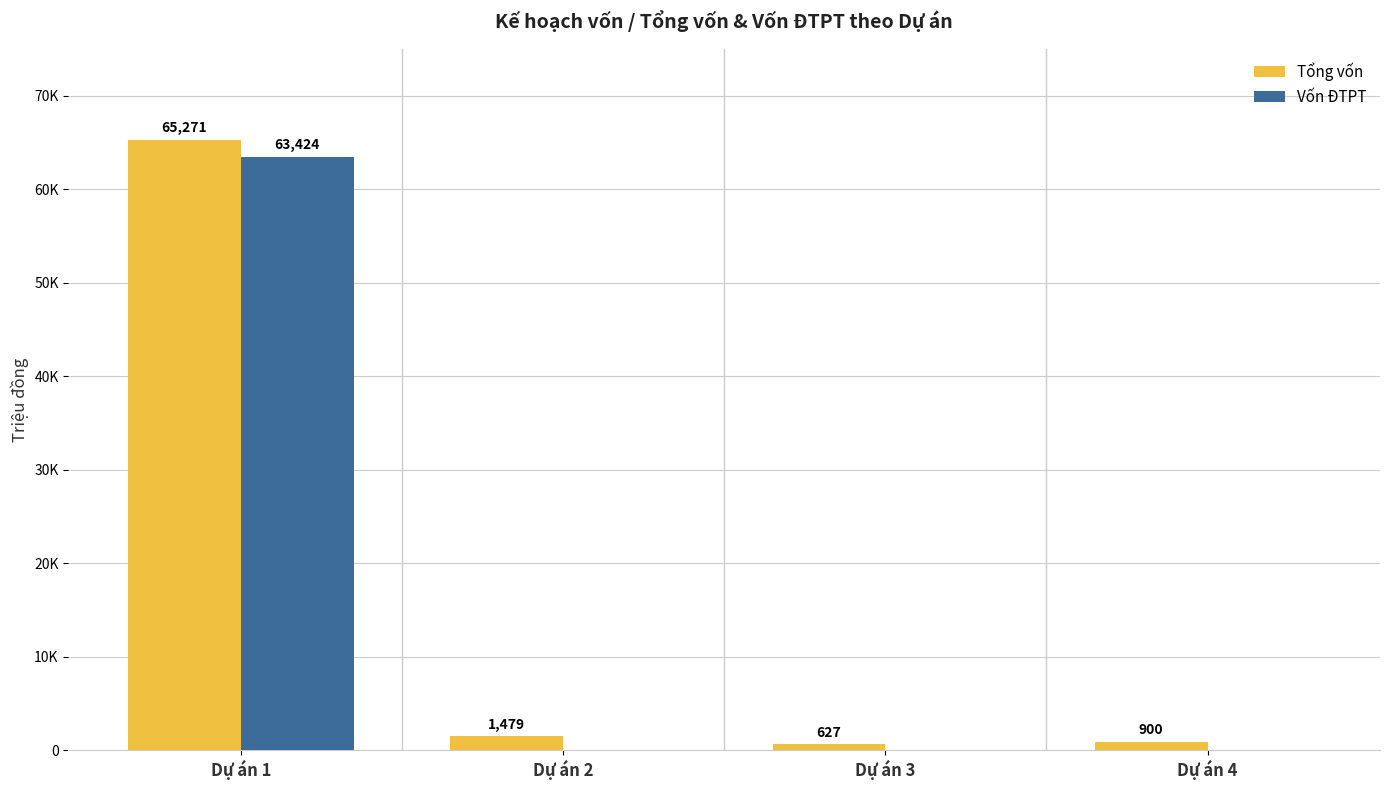

Are the bars horizontal?

No